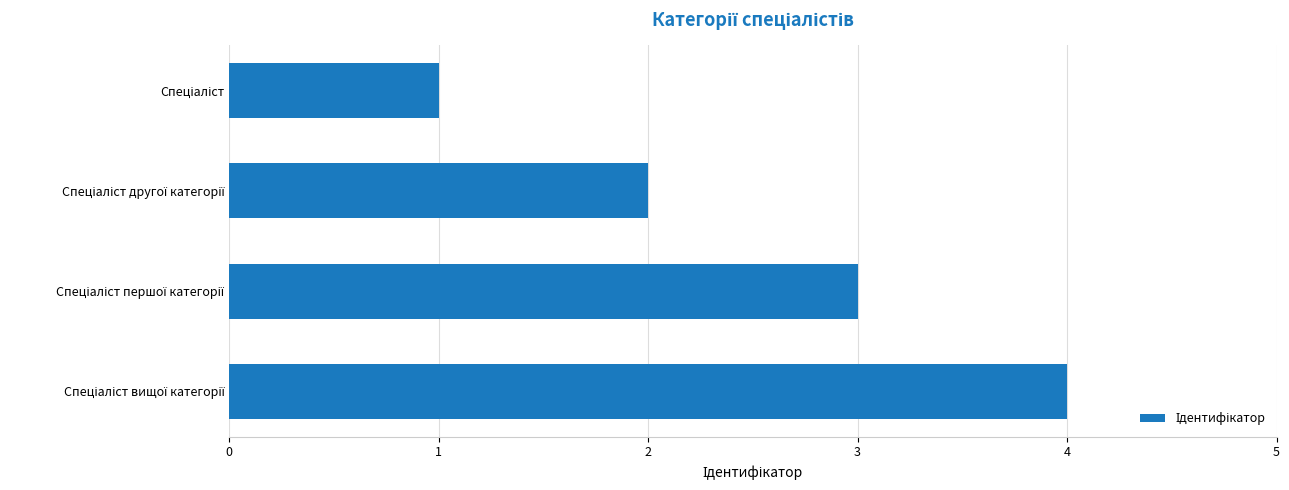

What is the minimum value shown in the chart?

1